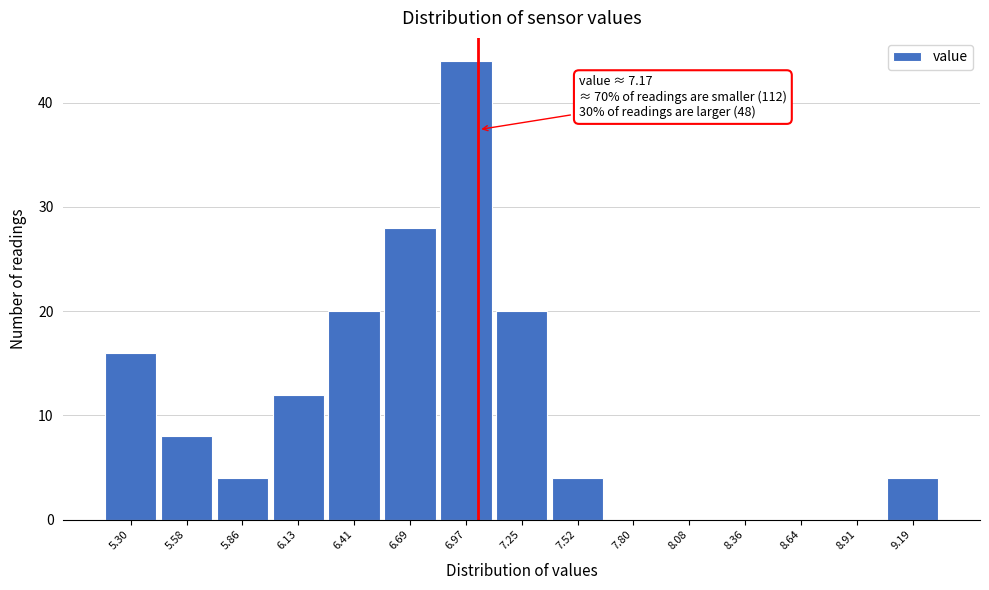

Reading left to right, extract all data points from this chart.

5.30=16	5.58=8	5.86=4	6.13=12	6.41=20	6.69=28	6.97=44	7.25=20	7.52=4	7.80=0	8.08=0	8.36=0	8.64=0	8.91=0	9.19=4